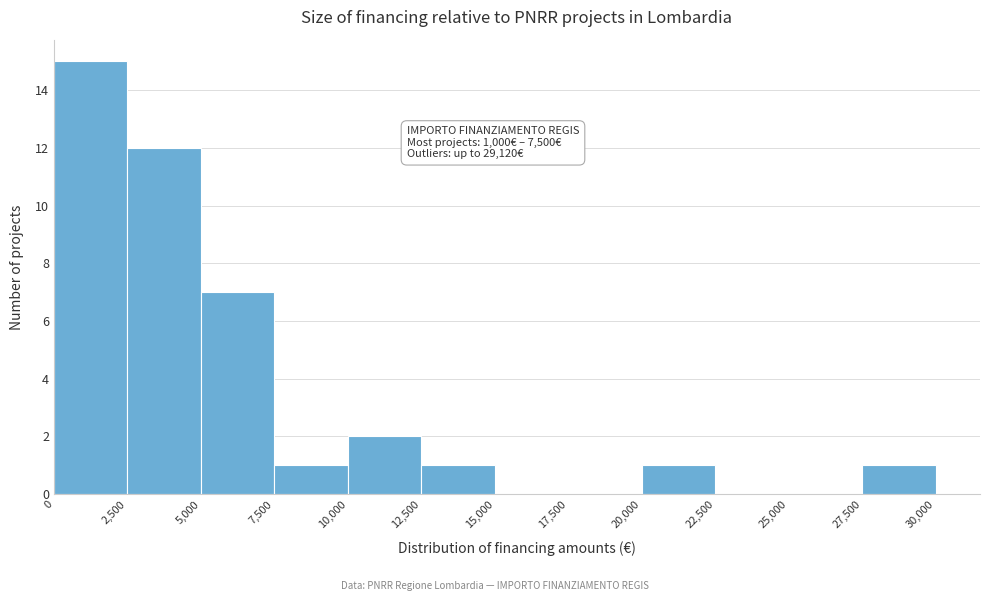

Over which range of the x-axis is the bar tallest?

0 to 2,500